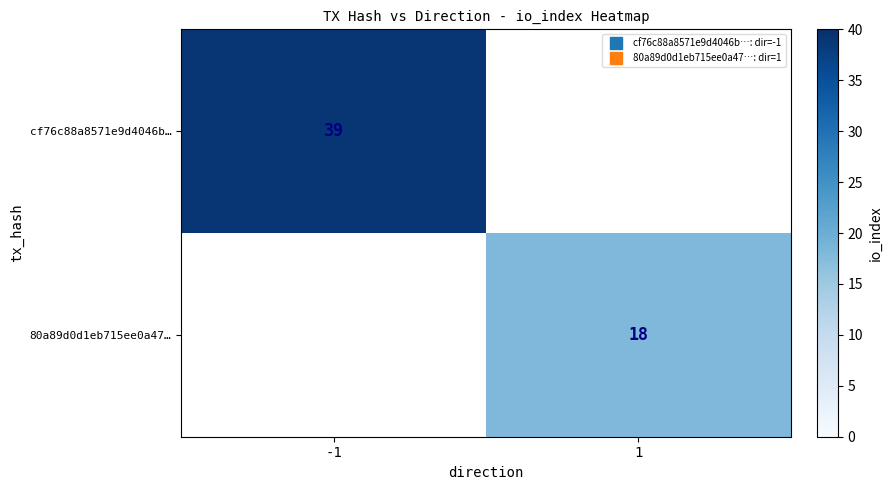

Where is cf76c88a8571e9d4046b… nearest to the value 39?

-1